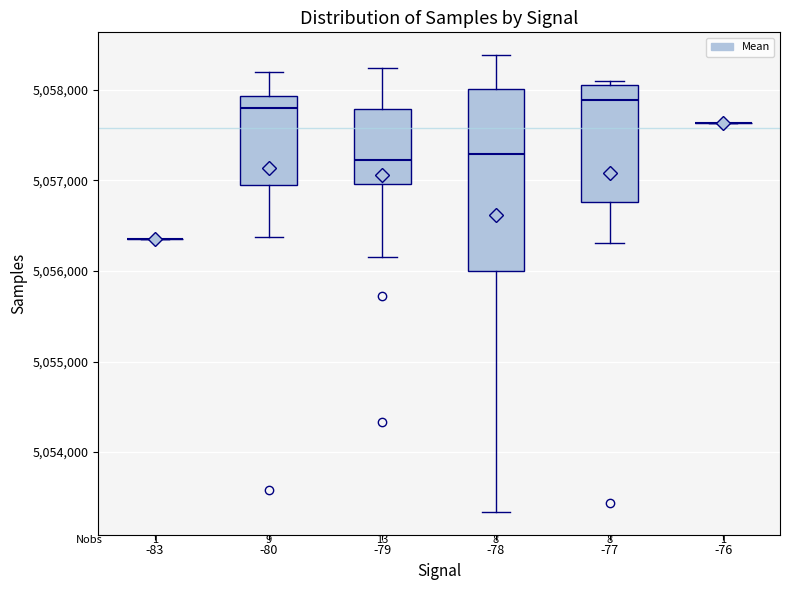

Comparing the boxes themselves (not the whiskers), which one is the tallest?

-78